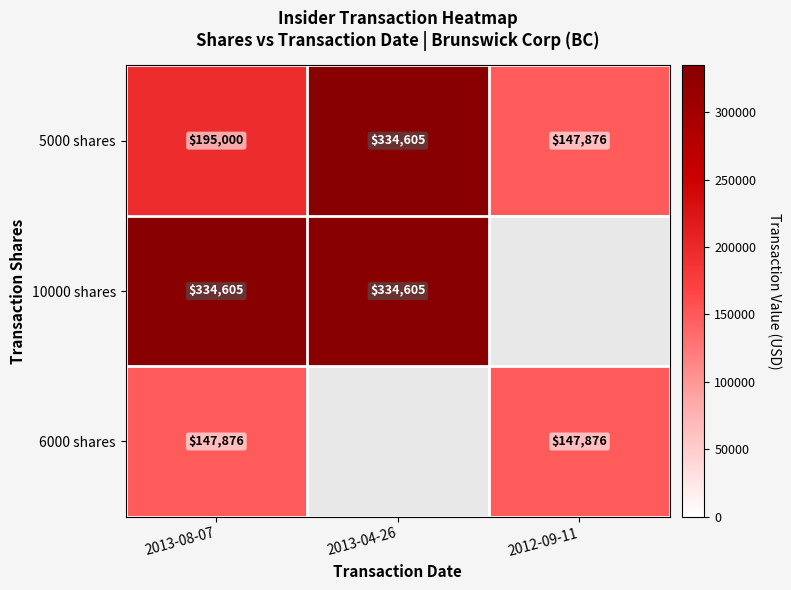

The 5000 shares series shows 32880 at 2012-09-11. True or false?

False